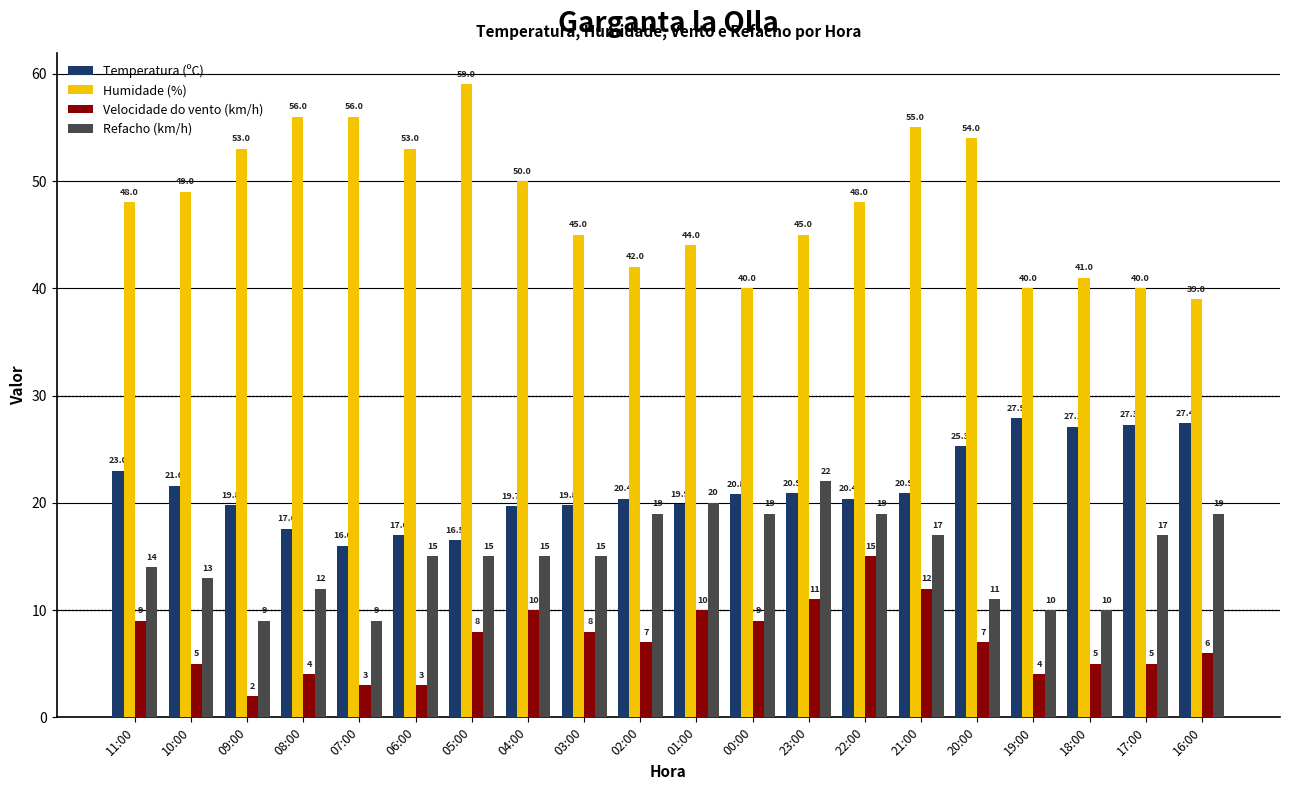

What are all the series names shown in the legend?

Temperatura (ºC), Humidade (%), Velocidade do vento (km/h), Refacho (km/h)